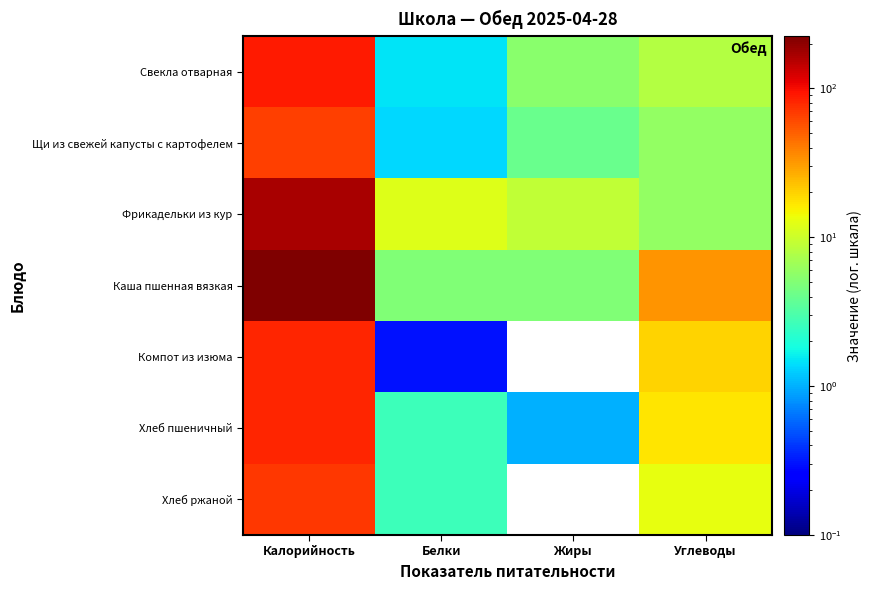

Reading left to right, list all the values displayed in this chart.

Свекла отварная: Калорийность=89.0	Белки=1.5	Жиры=5.5	Углеводы=8.0
Щи из свежей капусты с картофелем: Калорийность=66.0	Белки=1.4	Жиры=4.0	Углеводы=6.0
Фрикадельки из кур: Калорийность=168.0	Белки=12.0	Жиры=9.0	Углеводы=6.0
Каша пшенная вязкая: Калорийность=224.0	Белки=5.0	Жиры=5.0	Углеводы=33.0
Компот из изюма: Калорийность=81.0	Белки=0.3	Жиры=0.0	Углеводы=20.0
Хлеб пшеничный: Калорийность=82.0	Белки=2.7	Жиры=1.0	Углеводы=17.0
Хлеб ржаной: Калорийность=70.0	Белки=2.6	Жиры=0.0	Углеводы=13.0